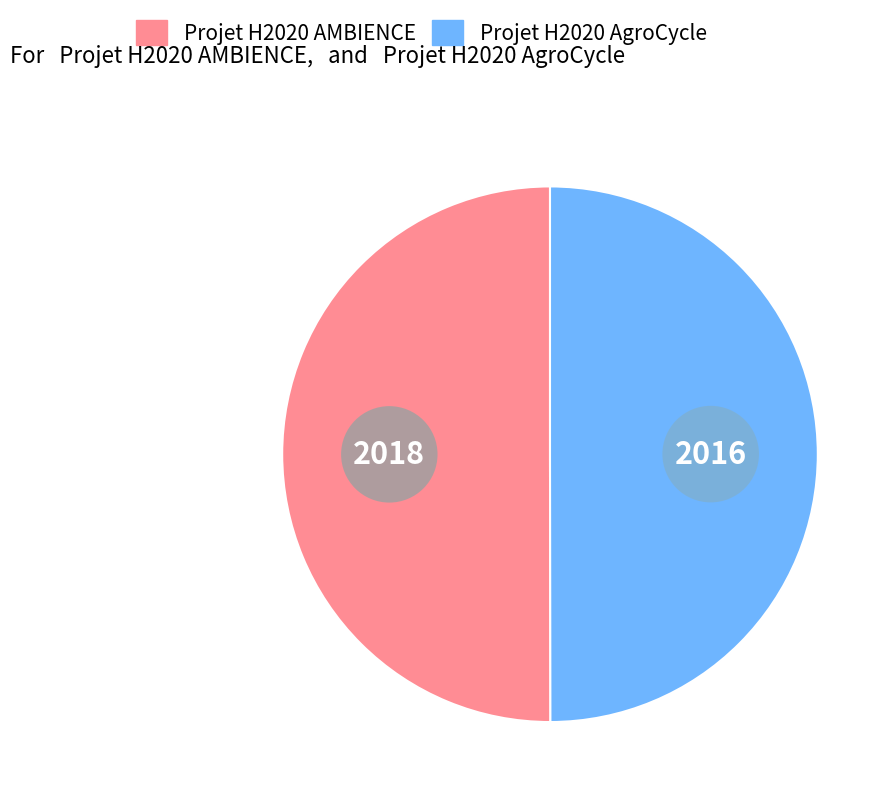

How many slices are in this pie chart?

2